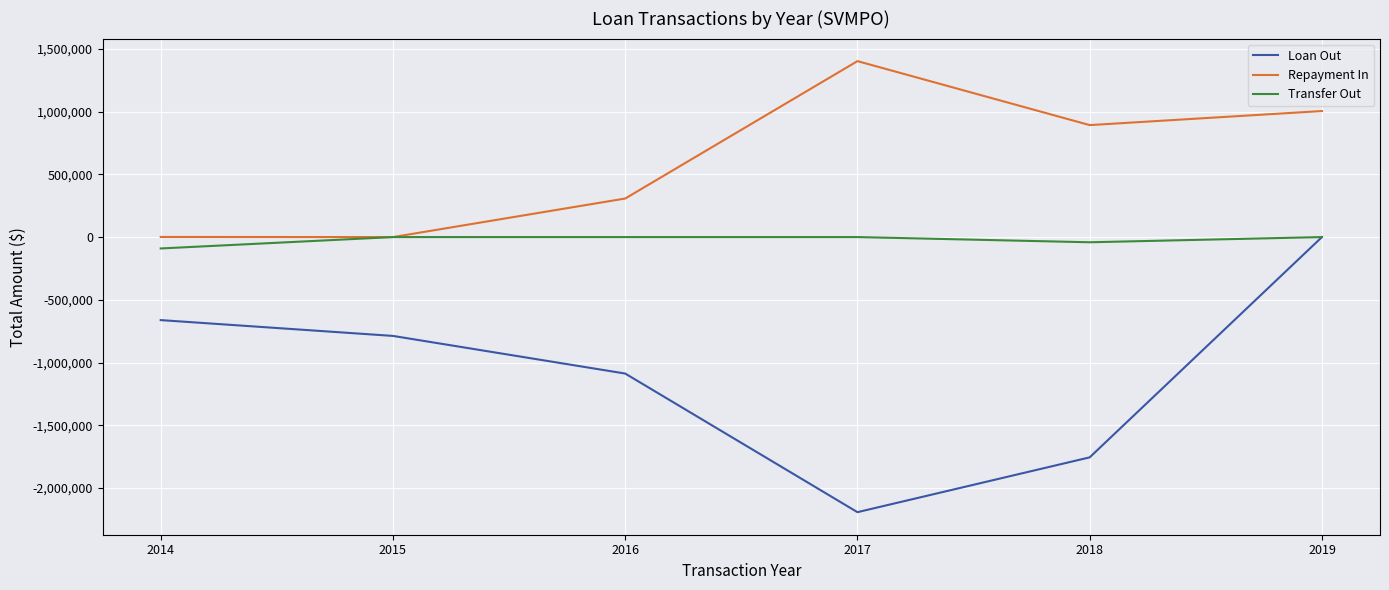

What is the sum of all Transfer Out values?

-132073.0